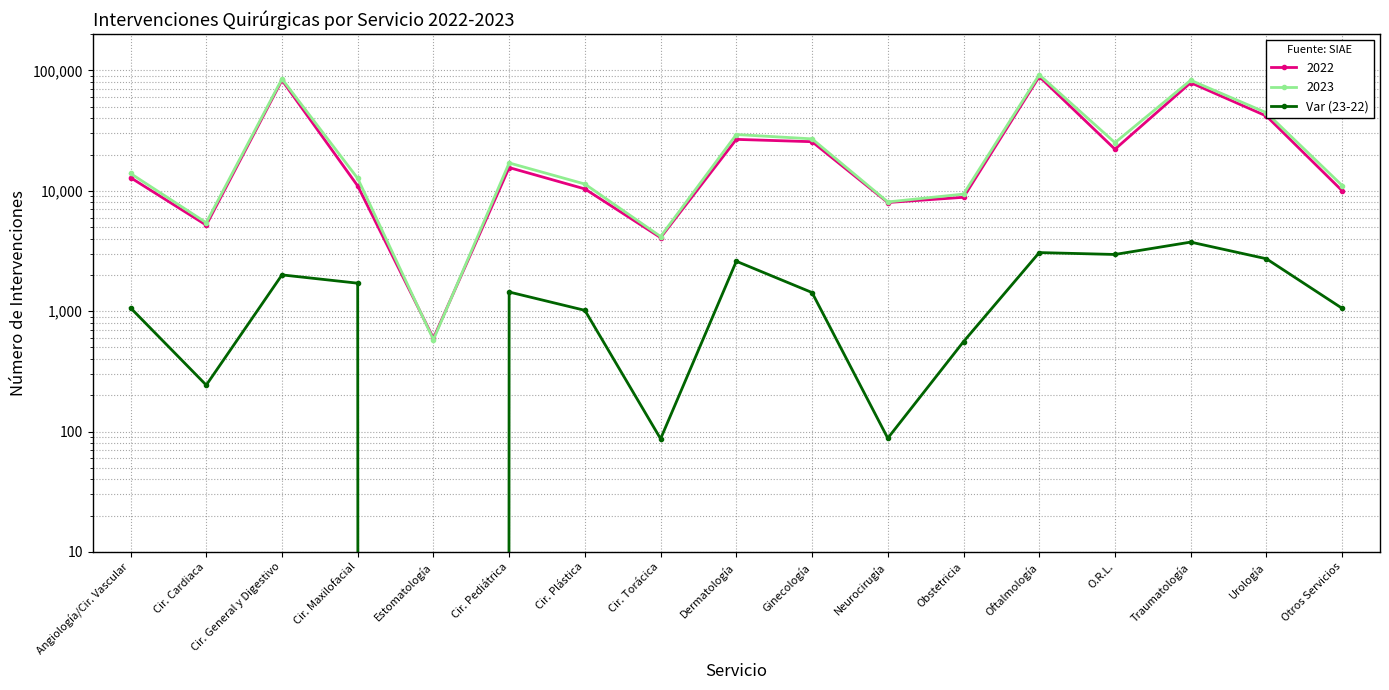

Rank the categories by value from highest to lowest.

Traumatología, Oftalmología, O.R.L., Urología, Dermatología, Cir. General y Digestivo, Cir. Maxilofacial, Cir. Pediátrica, Ginecología, Angiología/Cir. Vascular, Otros Servicios, Cir. Plástica, Obstetricia, Cir. Cardiaca, Neurocirugía, Cir. Torácica, Estomatología